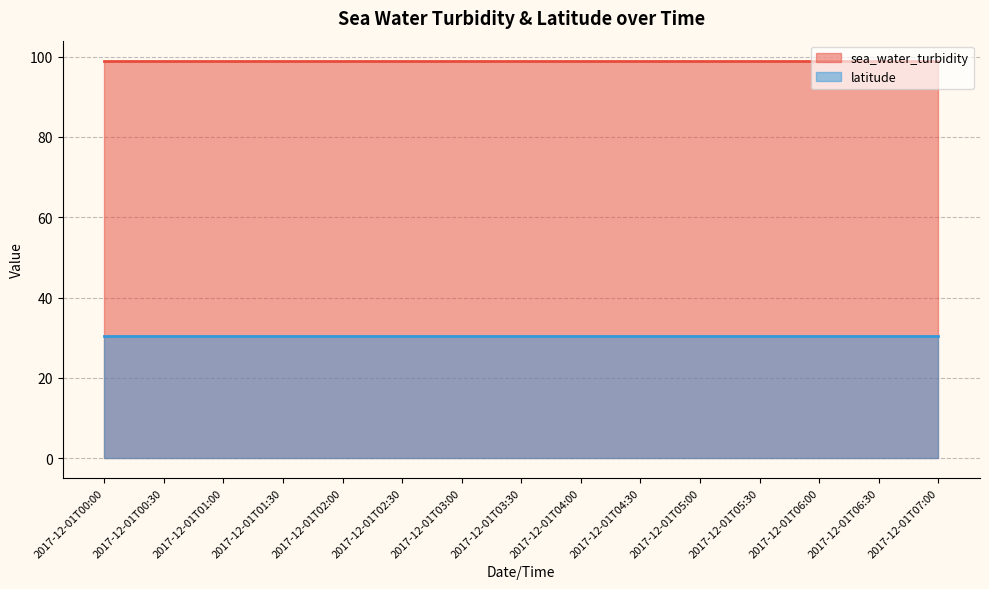

Does the chart have visible grid lines?

Yes